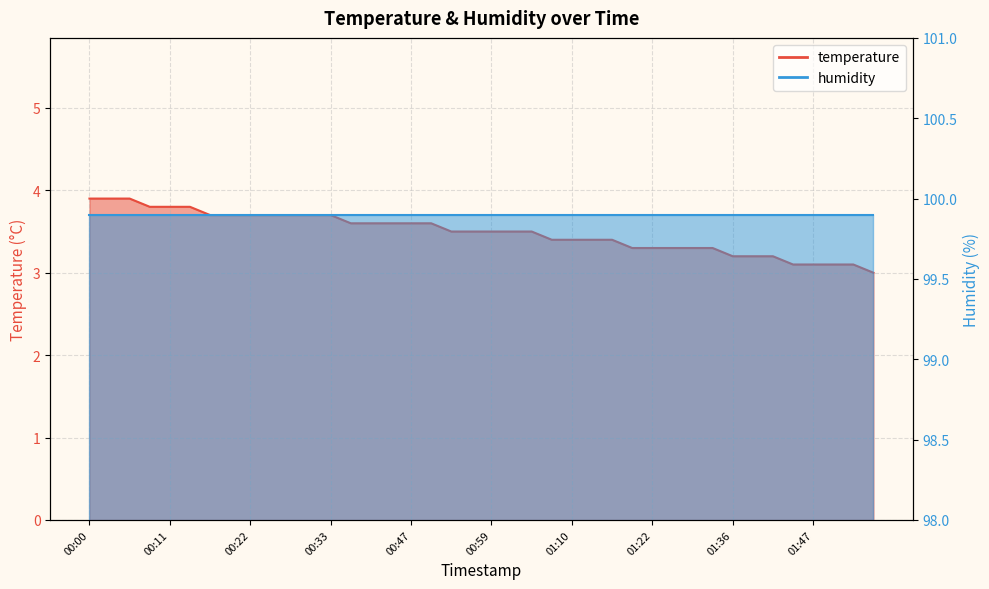

What is the label of the 13th point from the left?

00:33